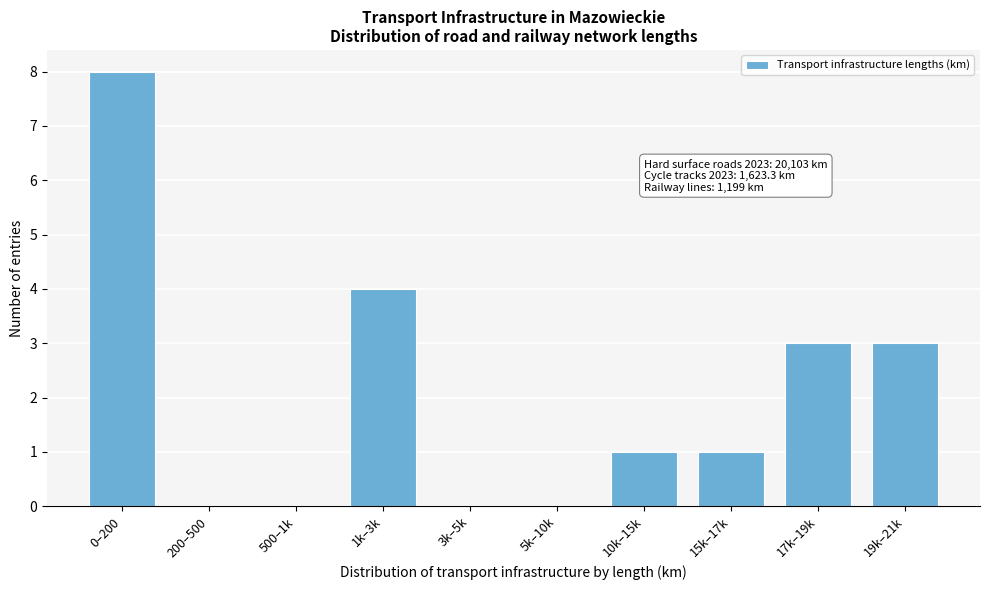

Reading left to right, extract all data points from this chart.

0–200=8	200–500=0	500–1k=0	1k–3k=4	3k–5k=0	5k–10k=0	10k–15k=1	15k–17k=1	17k–19k=3	19k–21k=3